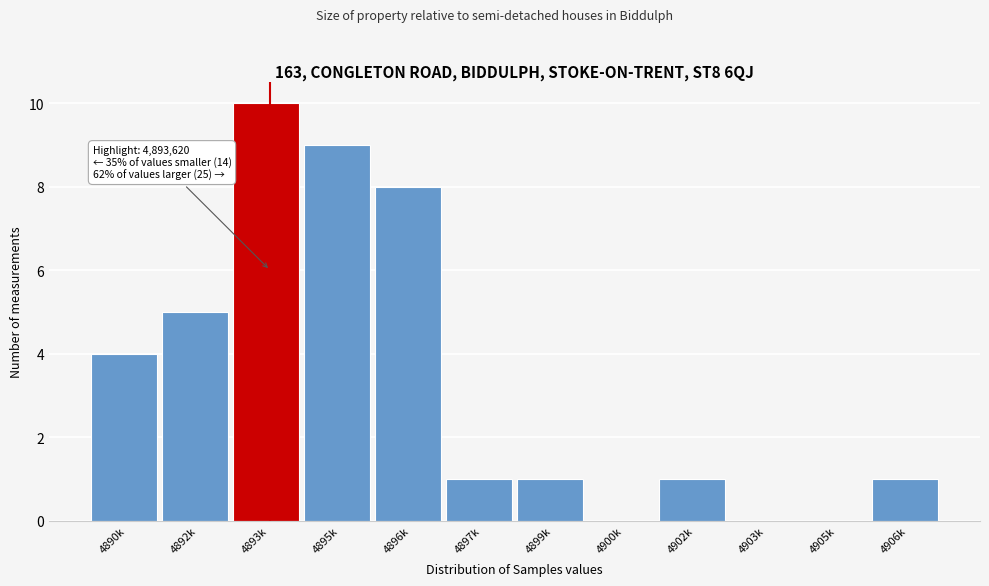

Reading left to right, transcribe all the data shown in this chart.

4890k=4	4892k=5	4893k=10	4895k=9	4896k=8	4897k=1	4899k=1	4900k=0	4902k=1	4903k=0	4905k=0	4906k=1